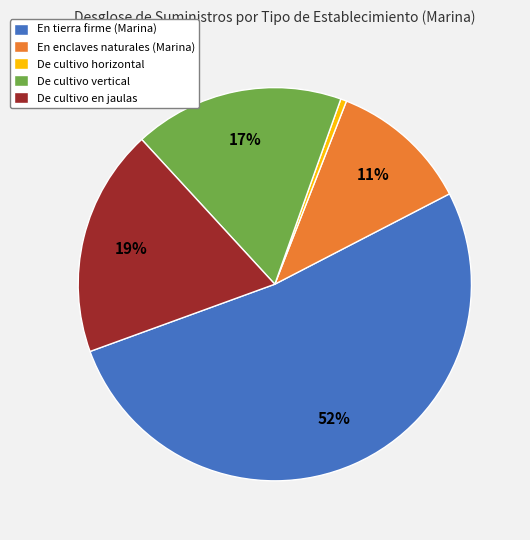

True or false: De cultivo en jaulas accounts for 19% of the total.

True